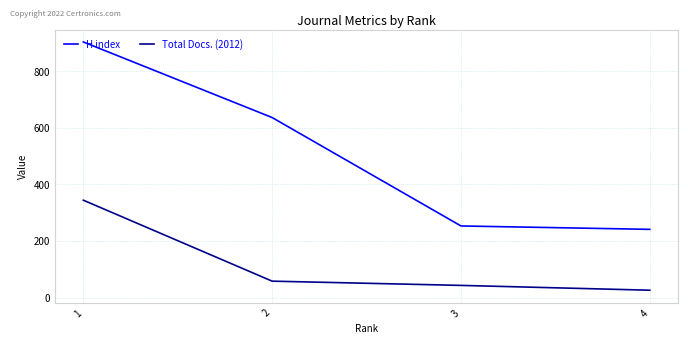

What is the average value of the Total Docs. (2012) series?

118